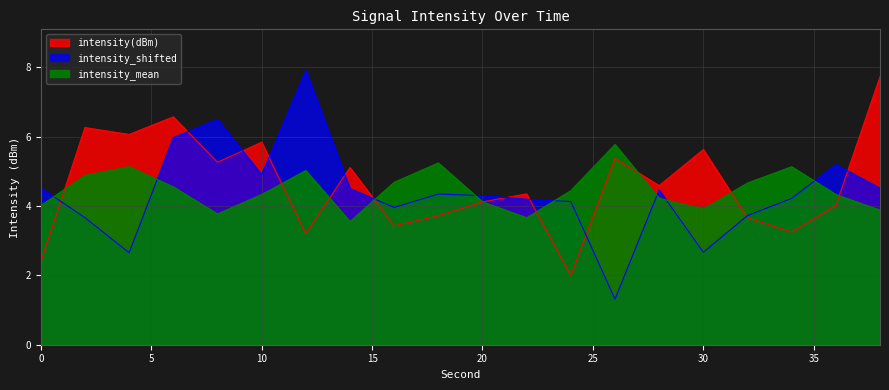

What is the difference between the second highest and minimum values in the intensity(dBm) series?

4.6